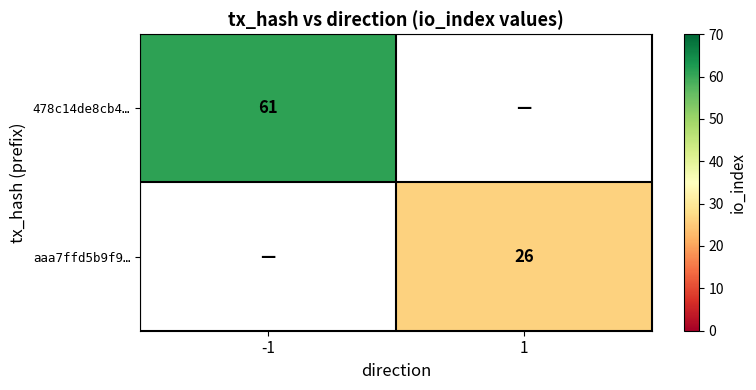

At which category does the chart reach its peak across all series?

-1